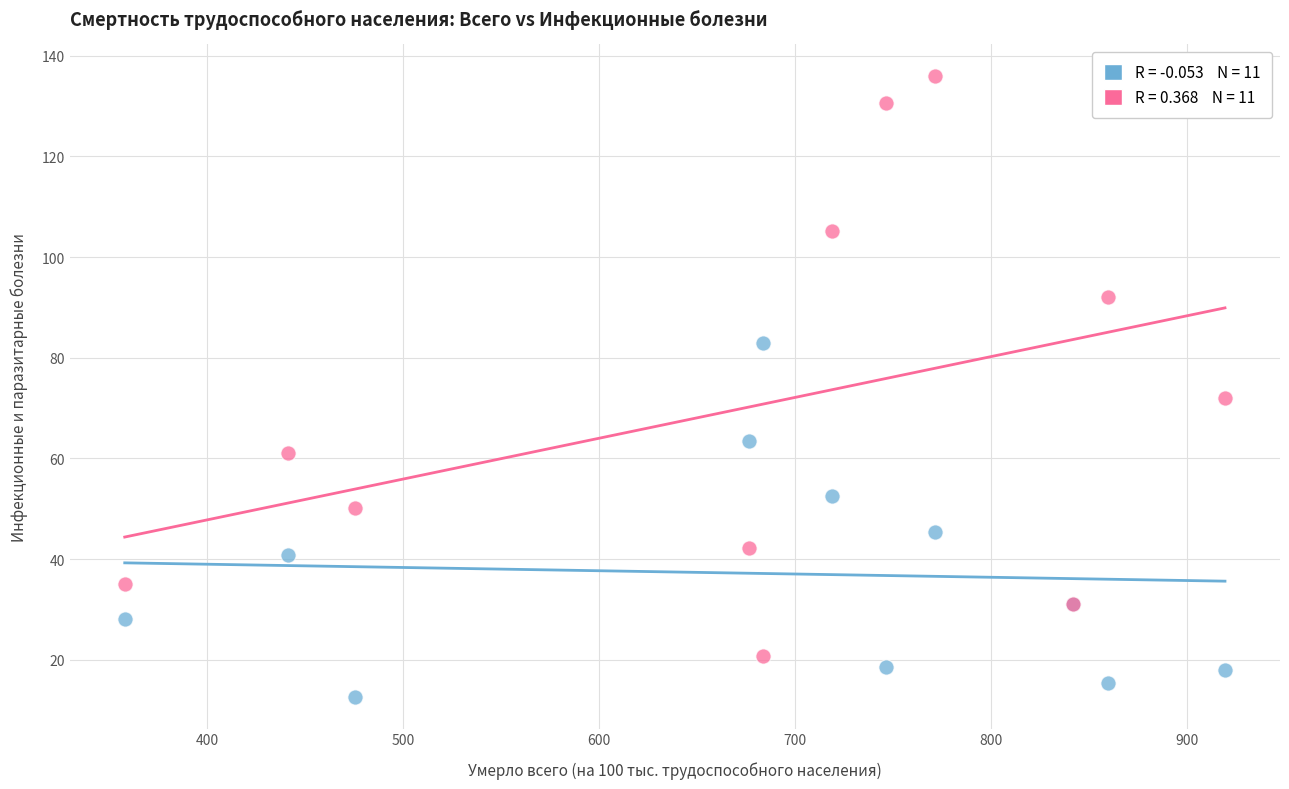

Across all series, what Y value is closest to 74?

72.1